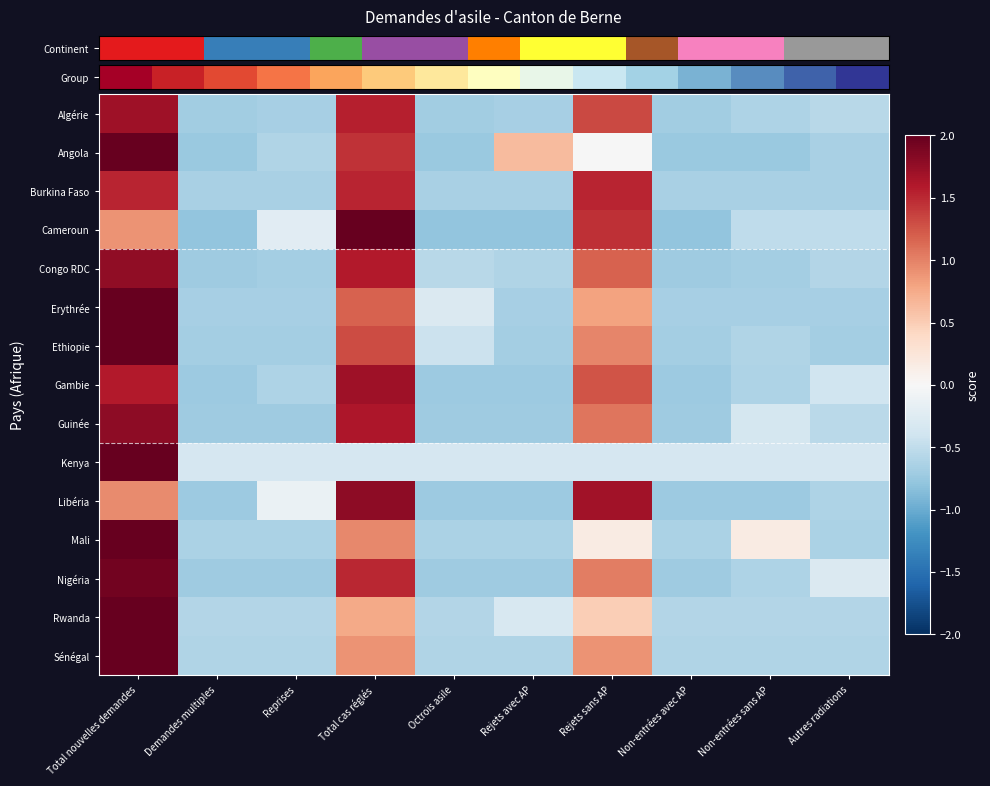

What is the spread (max minus min) of values at Rejets avec AP?

1.4